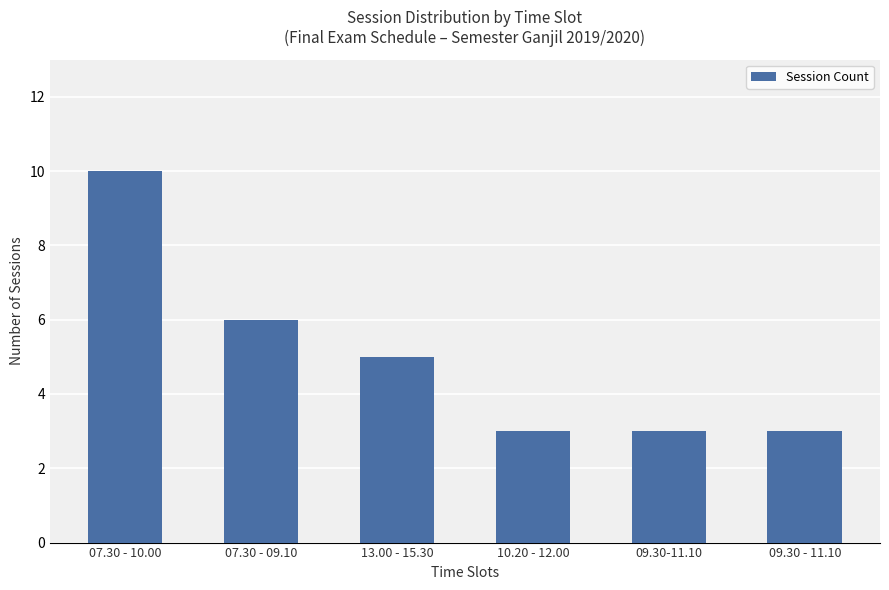

What is the value of the 3rd bar from the left?

5